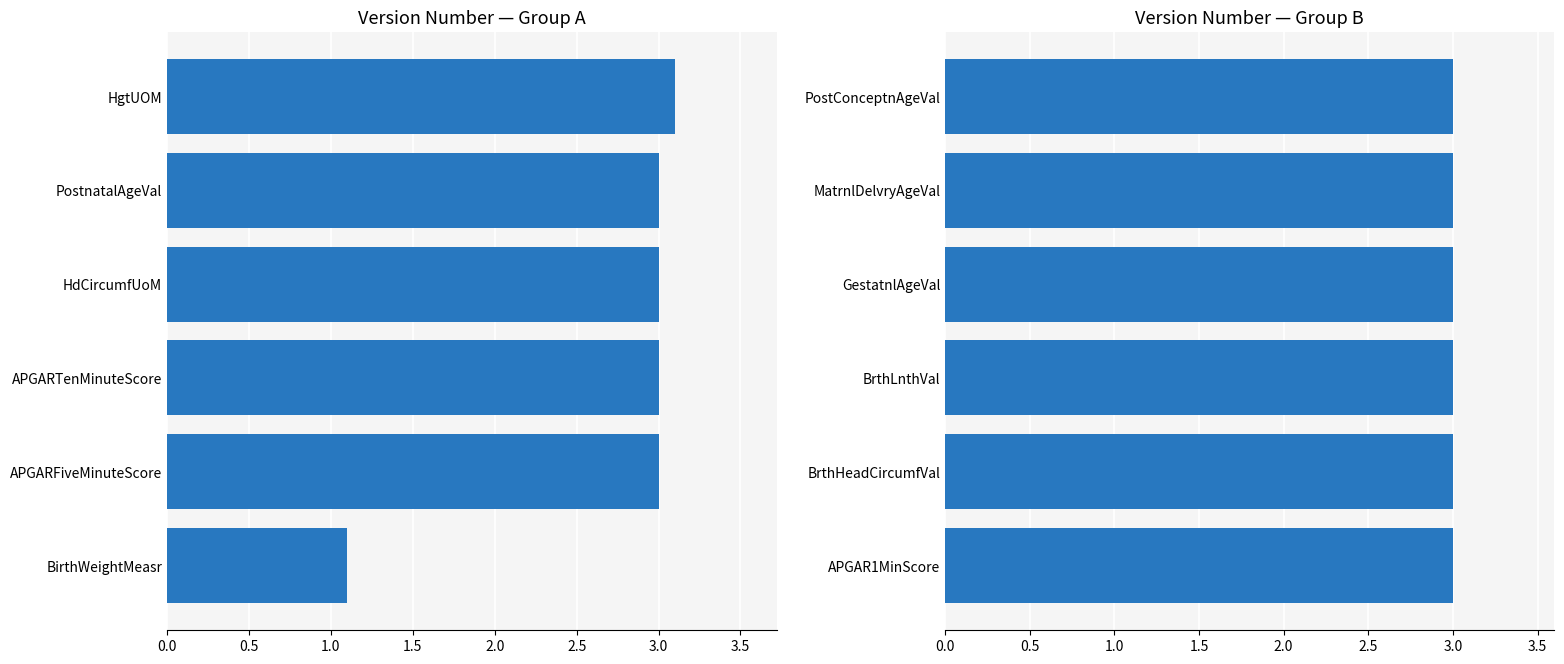

What is the sum of the values at MatrnlDelvryAgeVal and HgtUOM?

6.1